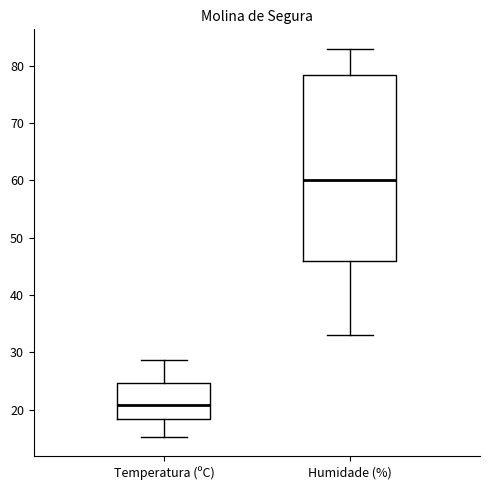

Where does the median line of the box for Humidade (%) sit on the y-axis? The values are not printed on the chart, so give them approximately, as read against the axis.

60